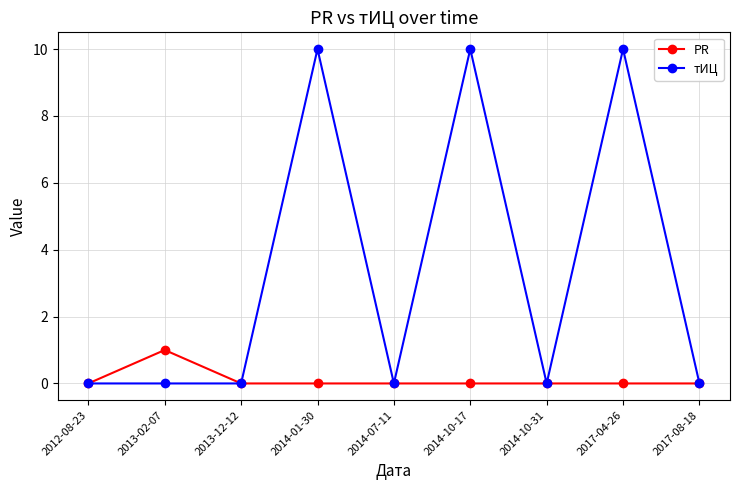

The value of тИЦ at 2014-10-31 is 0. True or false?

True